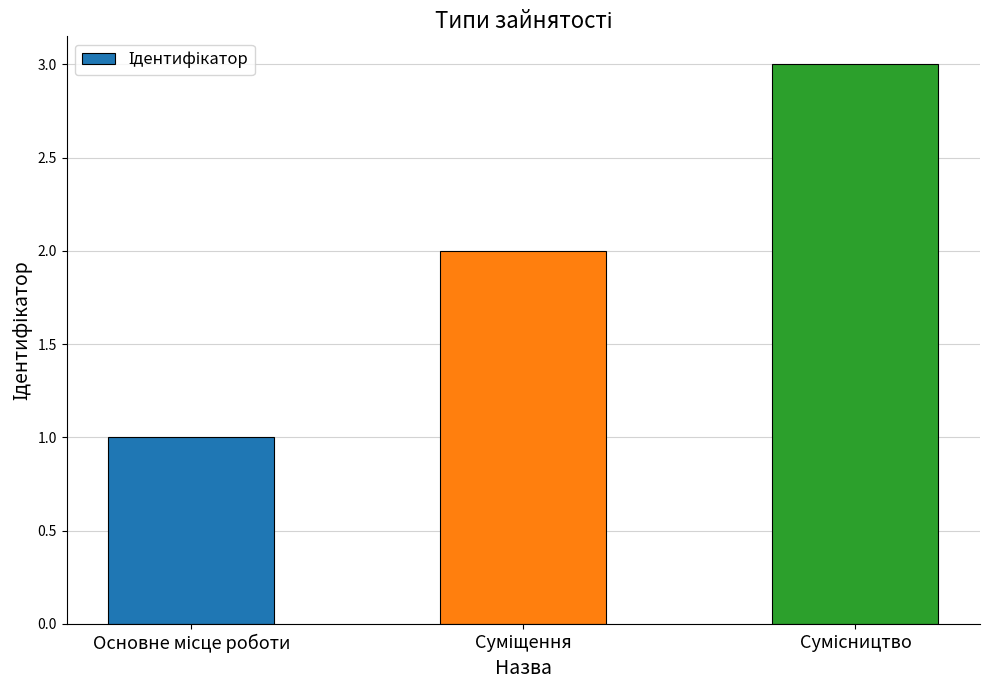

What is the sum of all values?

6